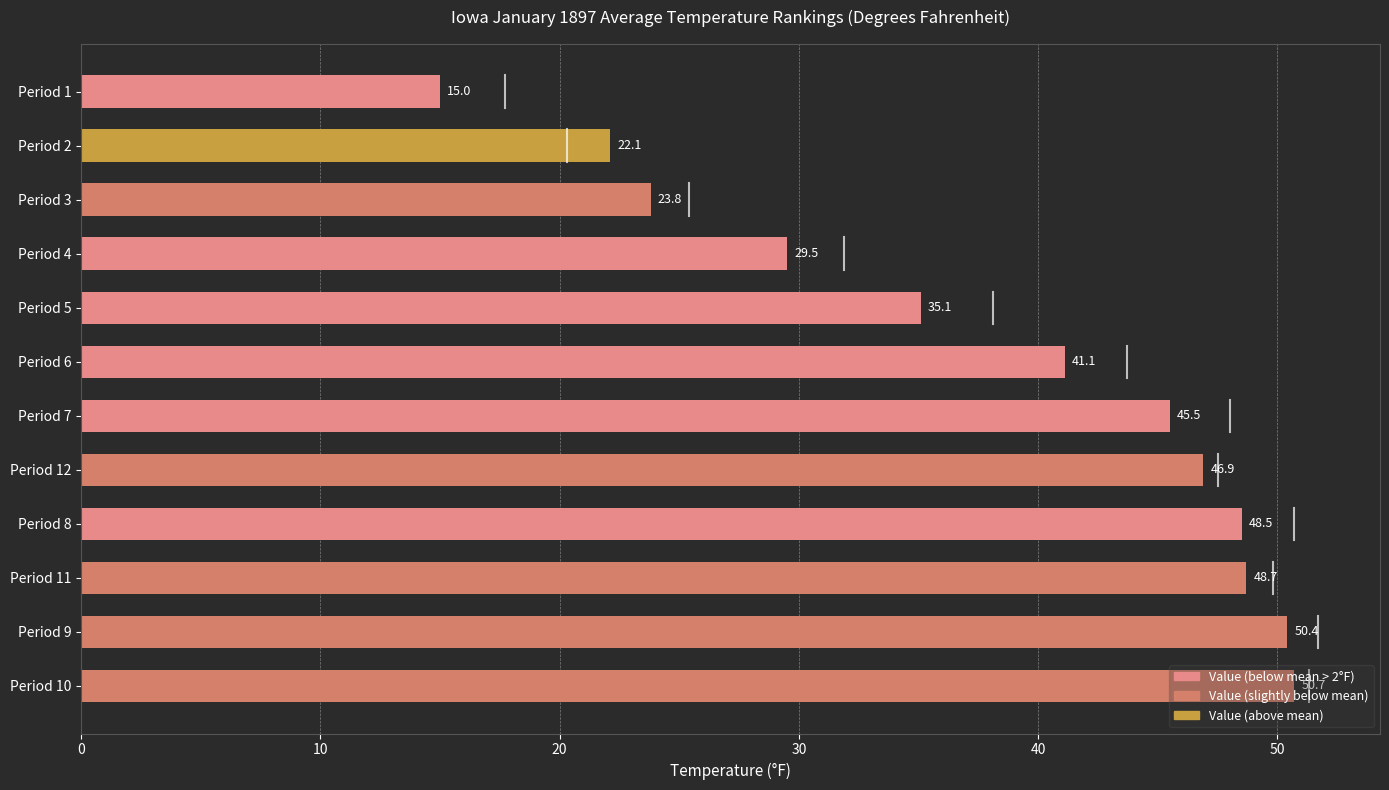

How many data points does each series have?

12